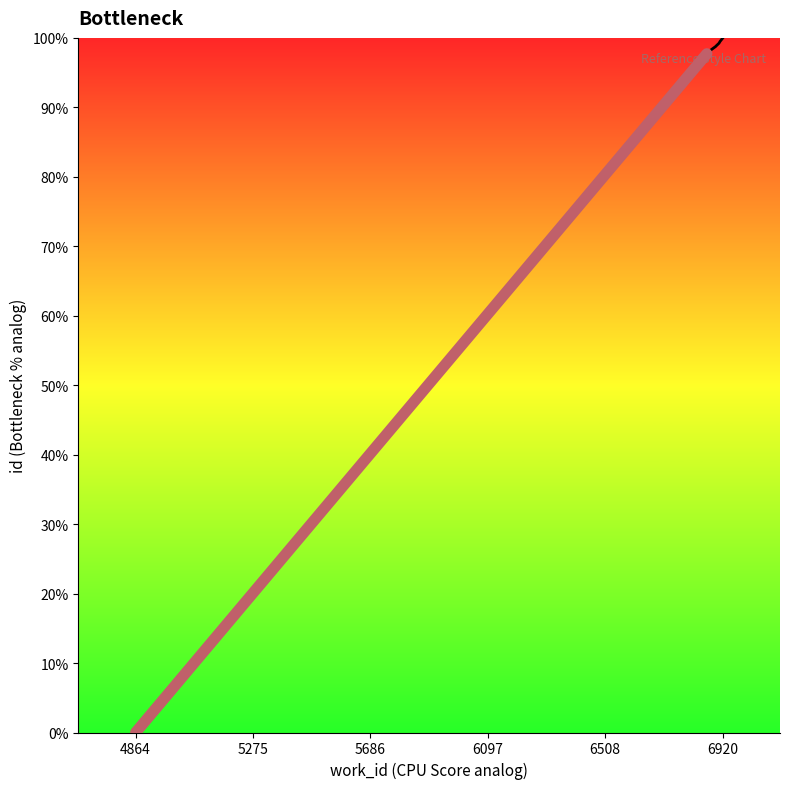

Which category has the lowest value across all series?

4864